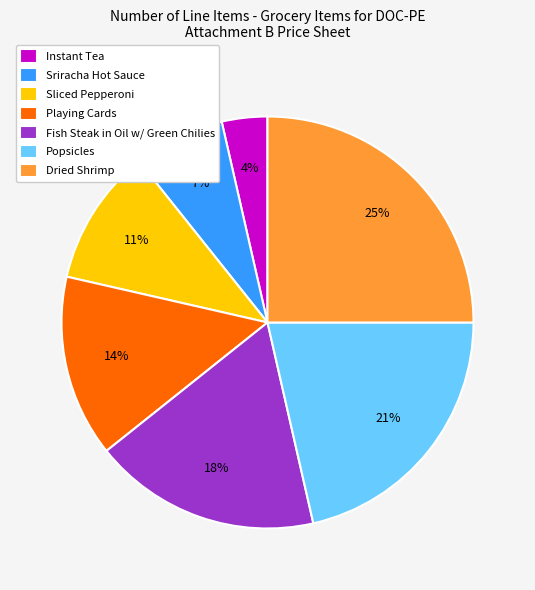

Approximately how many times larger is the value at Dried Shrimp compared to Fish Steak in Oil w/ Green Chilies?

1.4